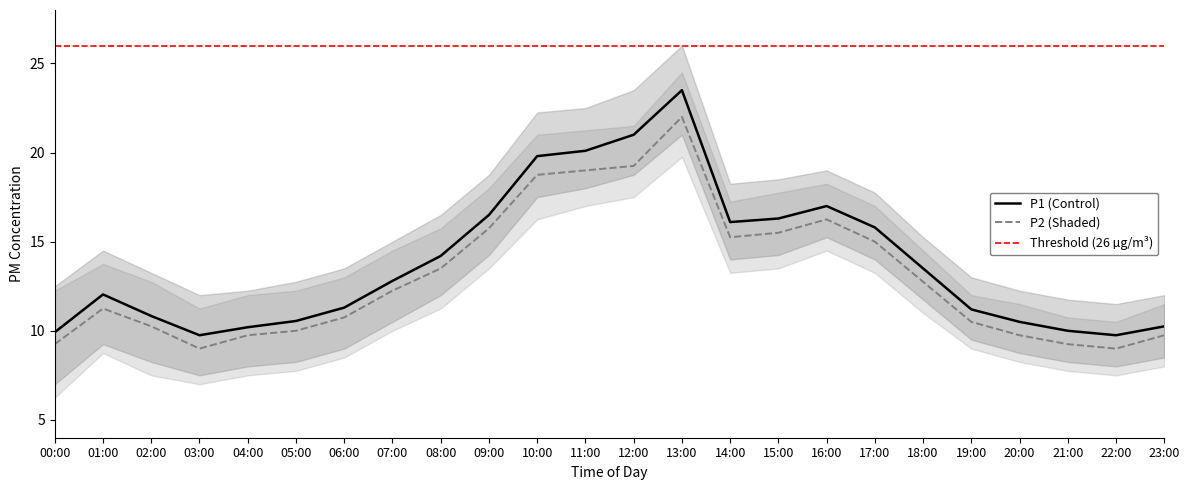

True or false: P1 (Control) and P2 (Shaded) intersect in this chart.

False